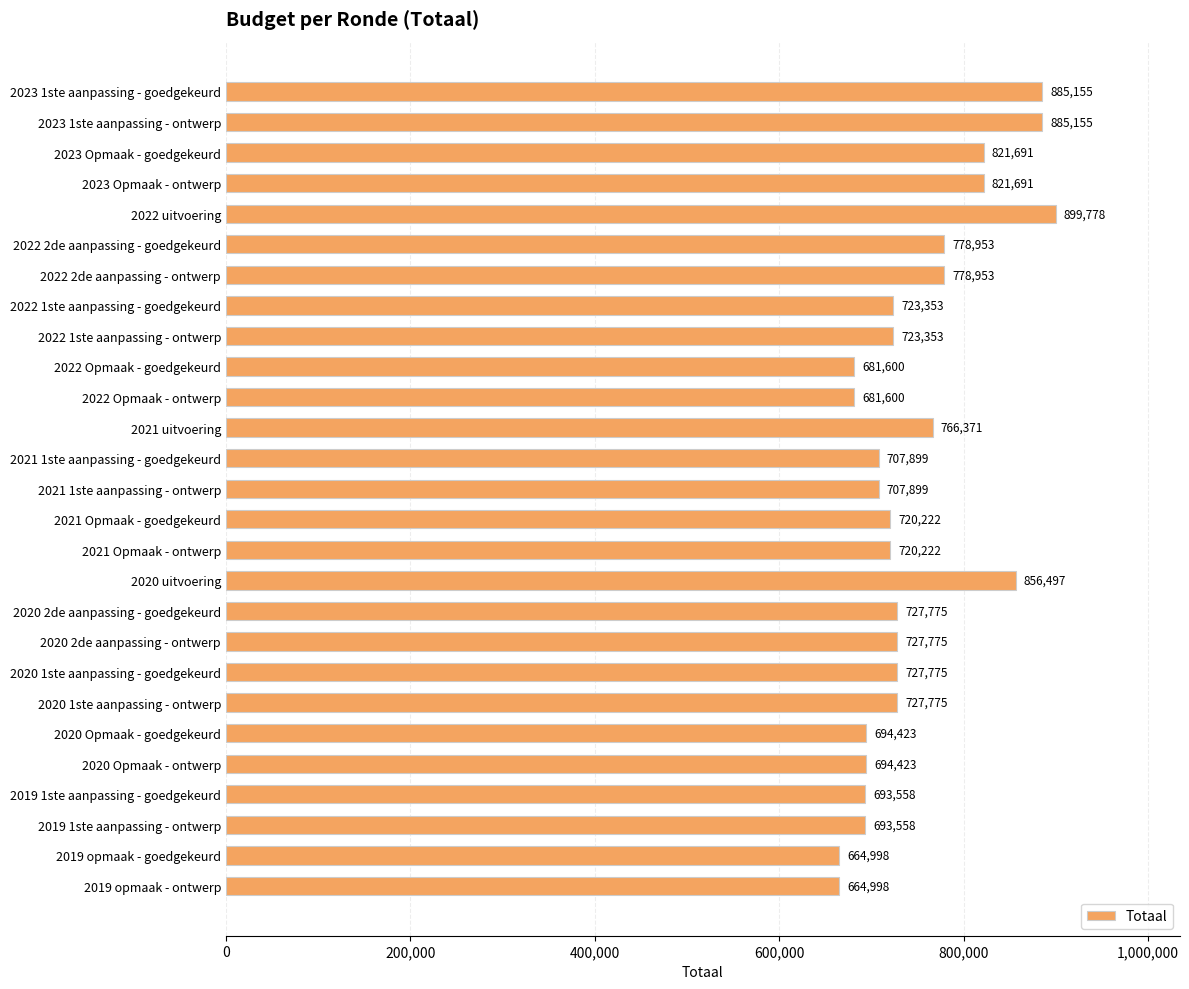

Reading top to bottom, list all the values displayed in this chart.

885155	885155	821691	821691	899778	778953	778953	723353	723353	681600	681600	766371	707899	707899	720222	720222	856497	727775	727775	727775	727775	694423	694423	693558	693558	664998	664998